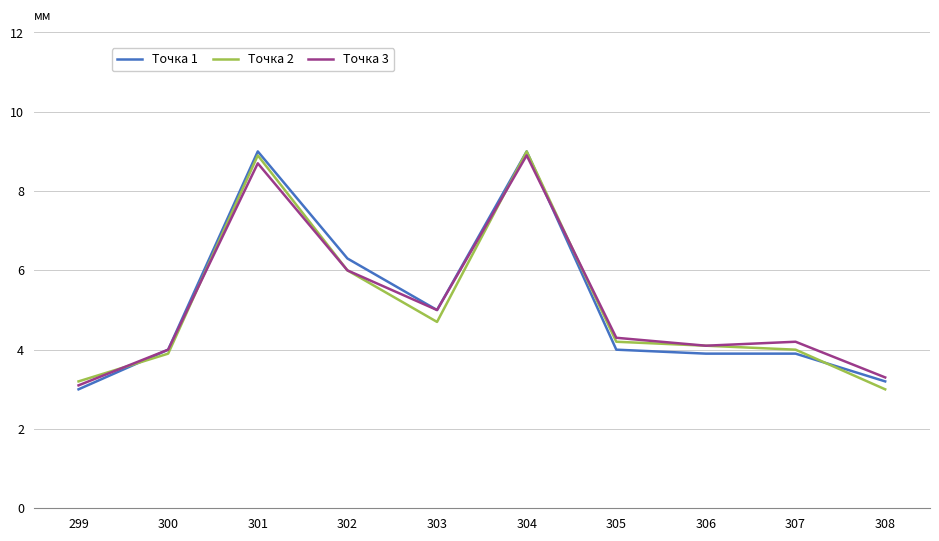

What is the difference between the highest and lowest values at 305?

0.3